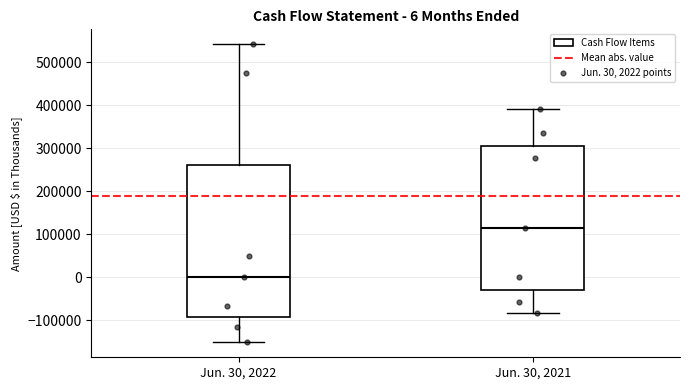

Which box has the lowest median line?

Jun. 30, 2022